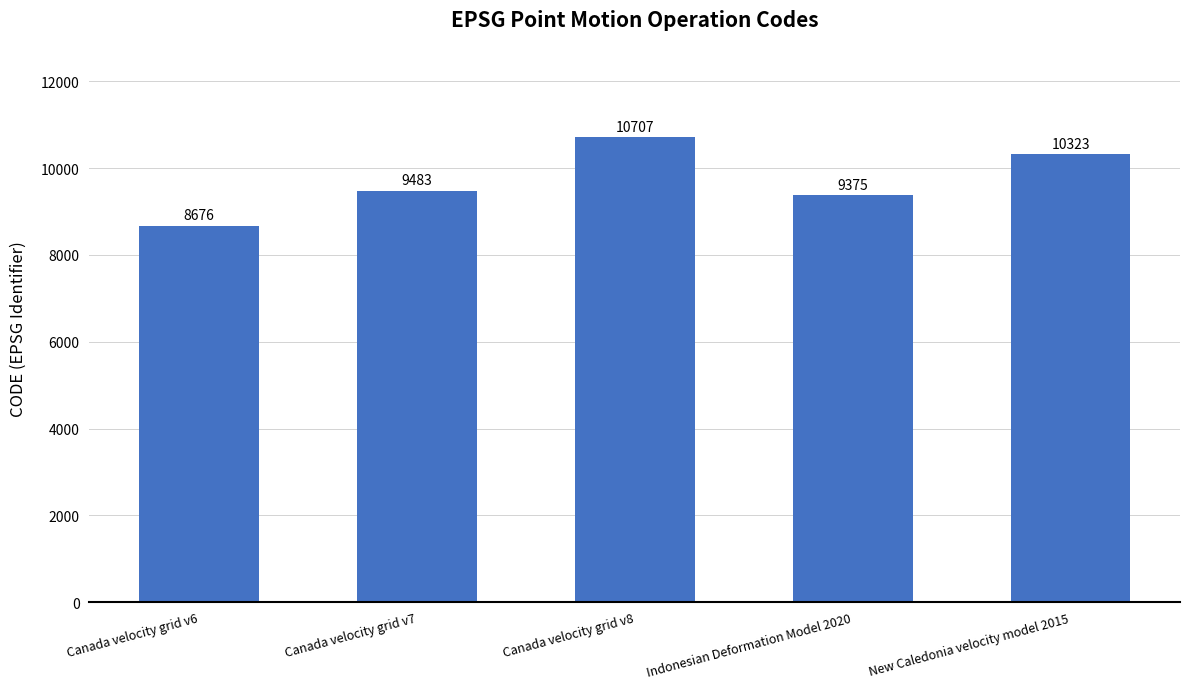

What is the difference between the values at Canada velocity grid v8 and New Caledonia velocity model 2015?

384